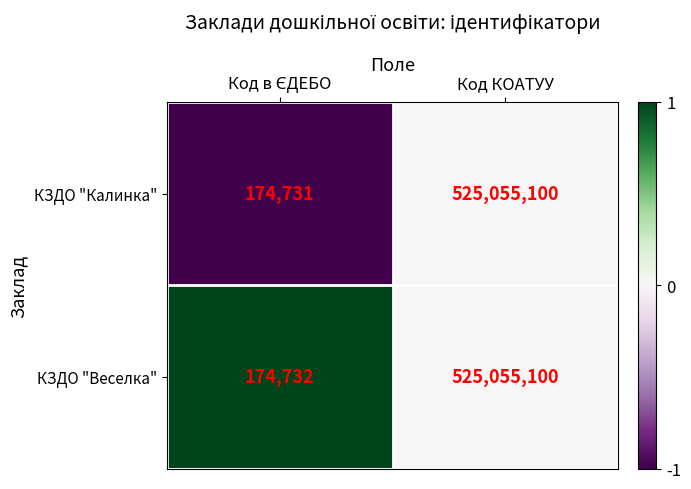

True or false: КЗДО "Веселка" has a value of 525055100 at Код КОАТУУ.

True